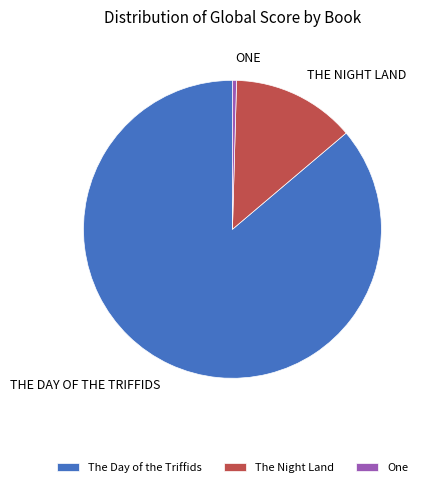

Which slice is the largest?

The Day of the Triffids